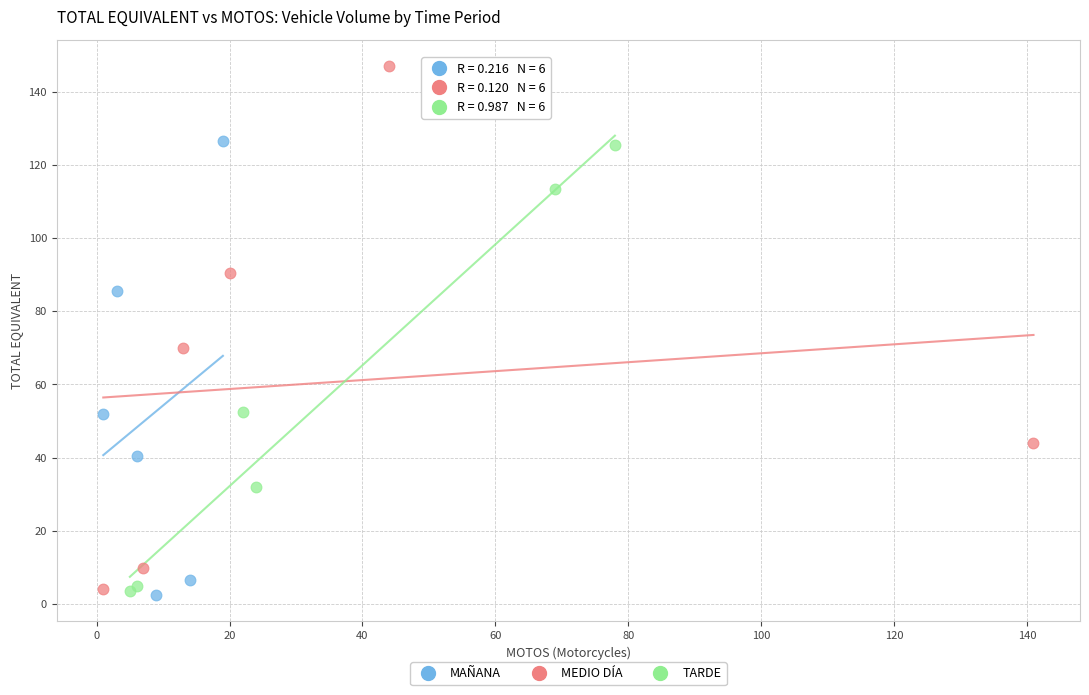

What are all the series names shown in the legend?

MAÑANA, MEDIO DÍA, TARDE